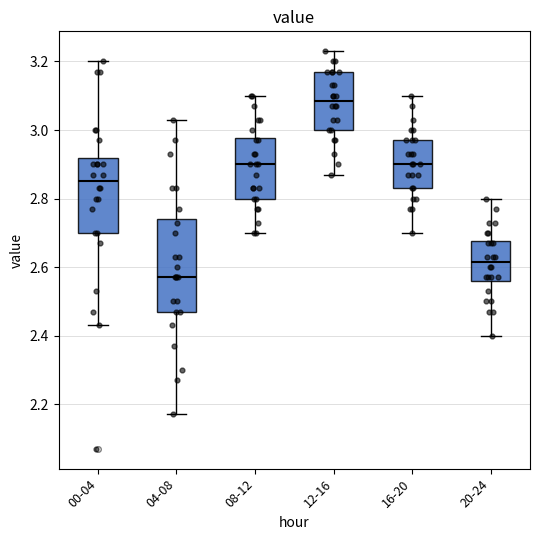

Where does the lower whisker of the box for 20-24 end on the y-axis? The values are not printed on the chart, so give them approximately, as read against the axis.

2.40